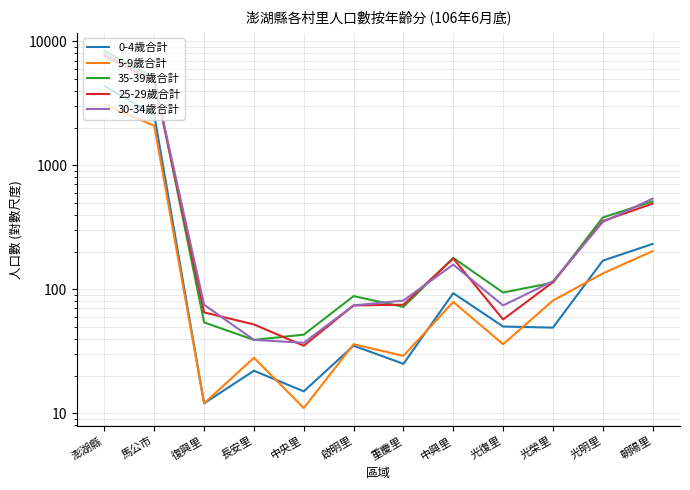

Reading left to right, what are all the values shown in this chart?

0-4歲合計: 澎湖縣=4366	馬公市=2545	復興里=12	長安里=22	中央里=15	啟明里=35	重慶里=25	中興里=93	光復里=50	光榮里=49	光明里=170	朝陽里=232
5-9歲合計: 澎湖縣=3106	馬公市=2082	復興里=12	長安里=28	中央里=11	啟明里=36	重慶里=29	中興里=79	光復里=36	光榮里=81	光明里=134	朝陽里=203
35-39歲合計: 澎湖縣=8387	馬公市=5092	復興里=54	長安里=39	中央里=43	啟明里=88	重慶里=72	中興里=179	光復里=94	光榮里=113	光明里=379	朝陽里=511
25-29歲合計: 澎湖縣=7625	馬公市=4792	復興里=65	長安里=52	中央里=35	啟明里=74	重慶里=75	中興里=177	光復里=57	光榮里=114	光明里=355	朝陽里=490
30-34歲合計: 澎湖縣=7899	馬公市=4820	復興里=75	長安里=39	中央里=37	啟明里=74	重慶里=81	中興里=158	光復里=74	光榮里=116	光明里=348	朝陽里=538